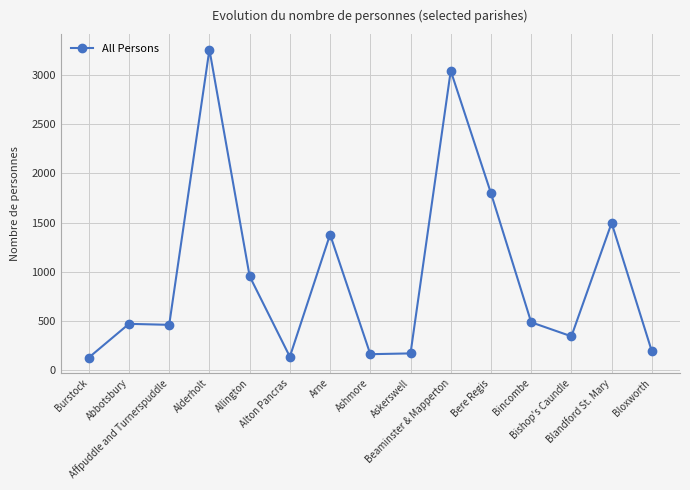

Count the number of data series in this chart.

1